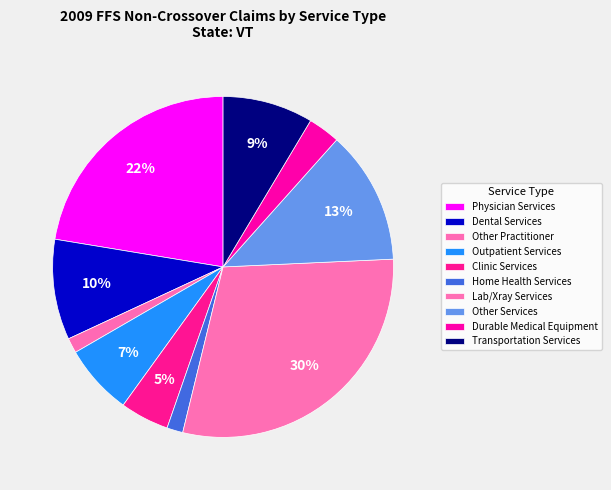

Is there any slice that represents more than half of the pie?

No